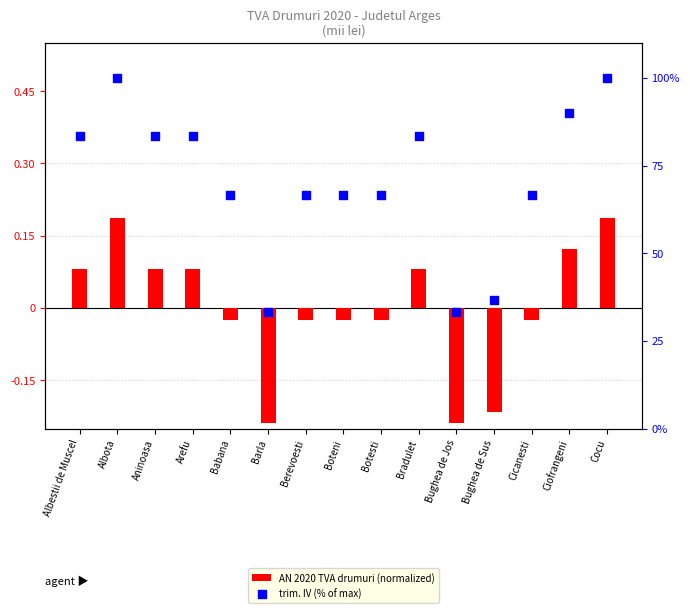

Which series has the largest total across all categories?

trim. IV (% of max)